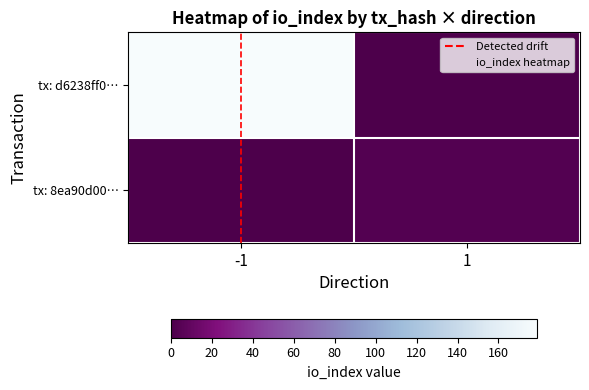

At which category is the sum across all series the highest?

-1